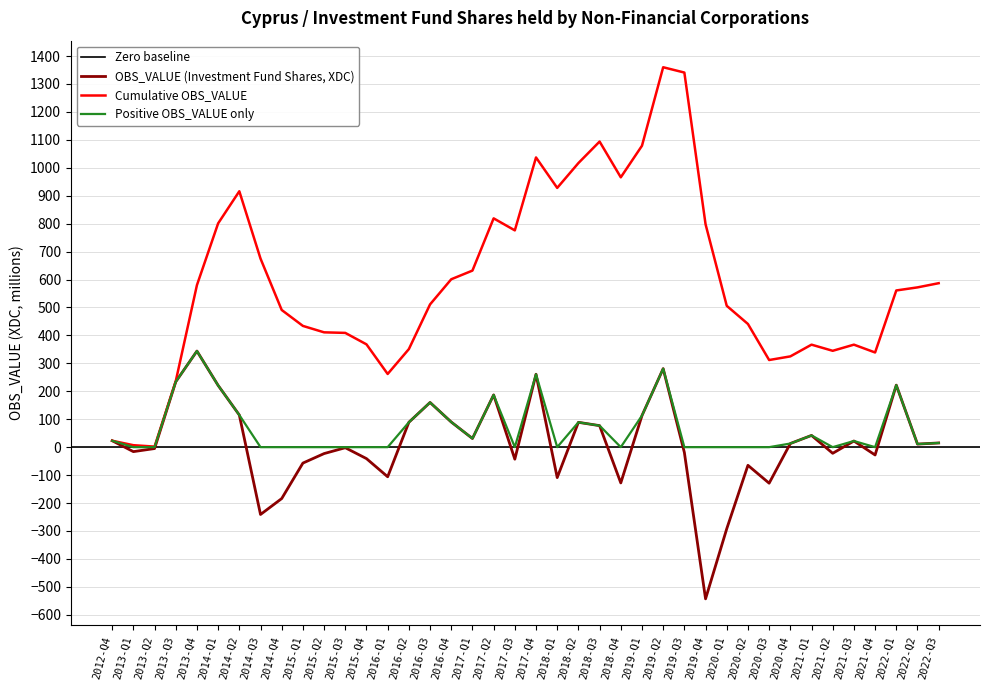

What is the maximum value for OBS_VALUE (Investment Fund Shares, XDC)?

344.0